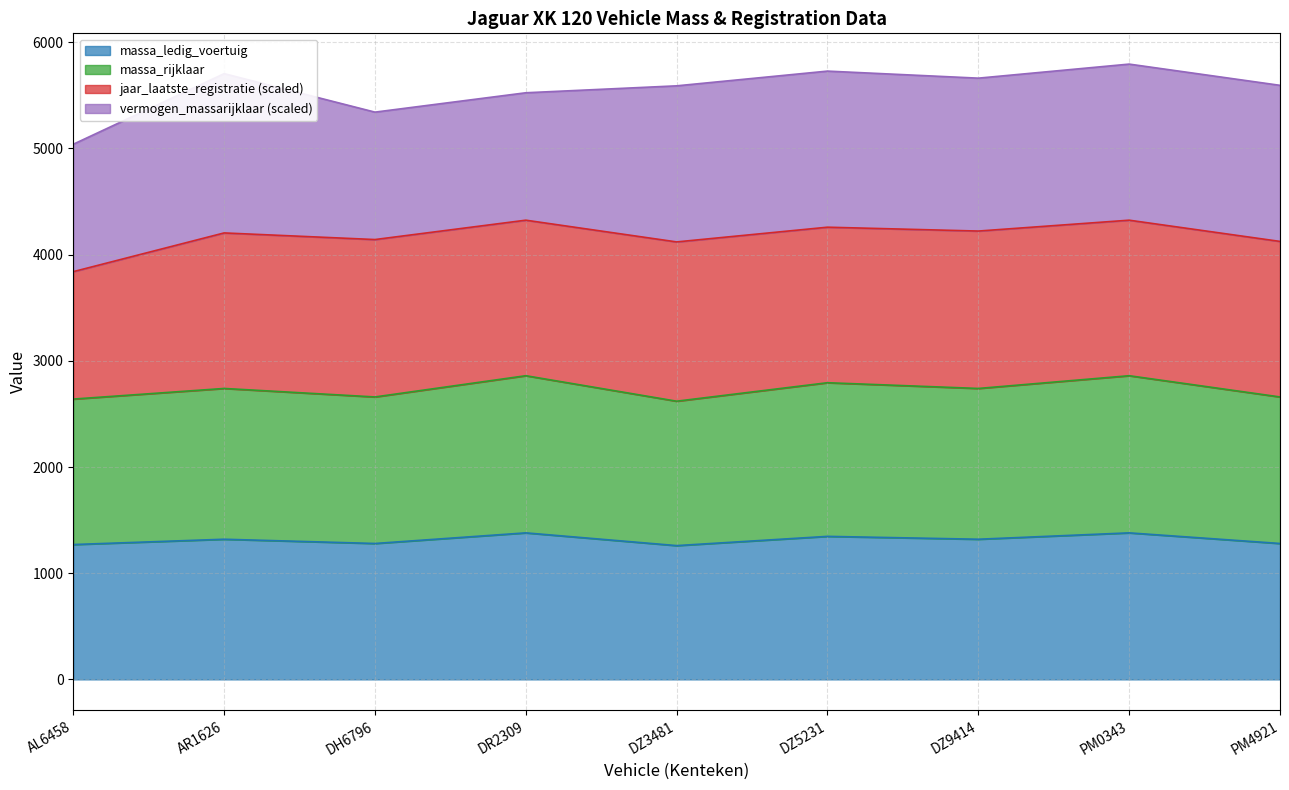

How many lines are shown in the chart?

4